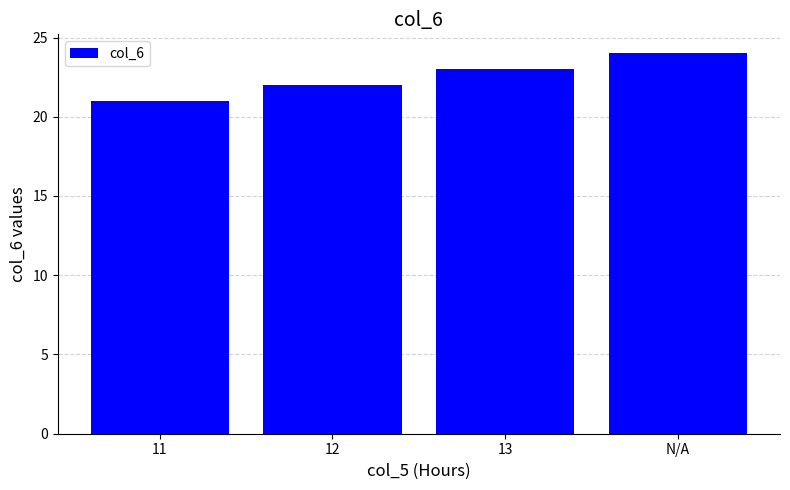

Reading right to left, transcribe all the data shown in this chart.

N/A=24	13=23	12=22	11=21